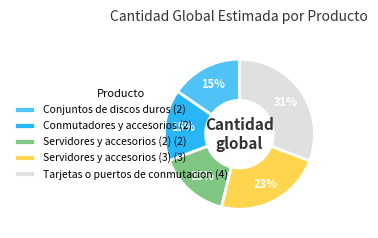

True or false: Servidores y accesorios (3) accounts for 35% of the total.

False